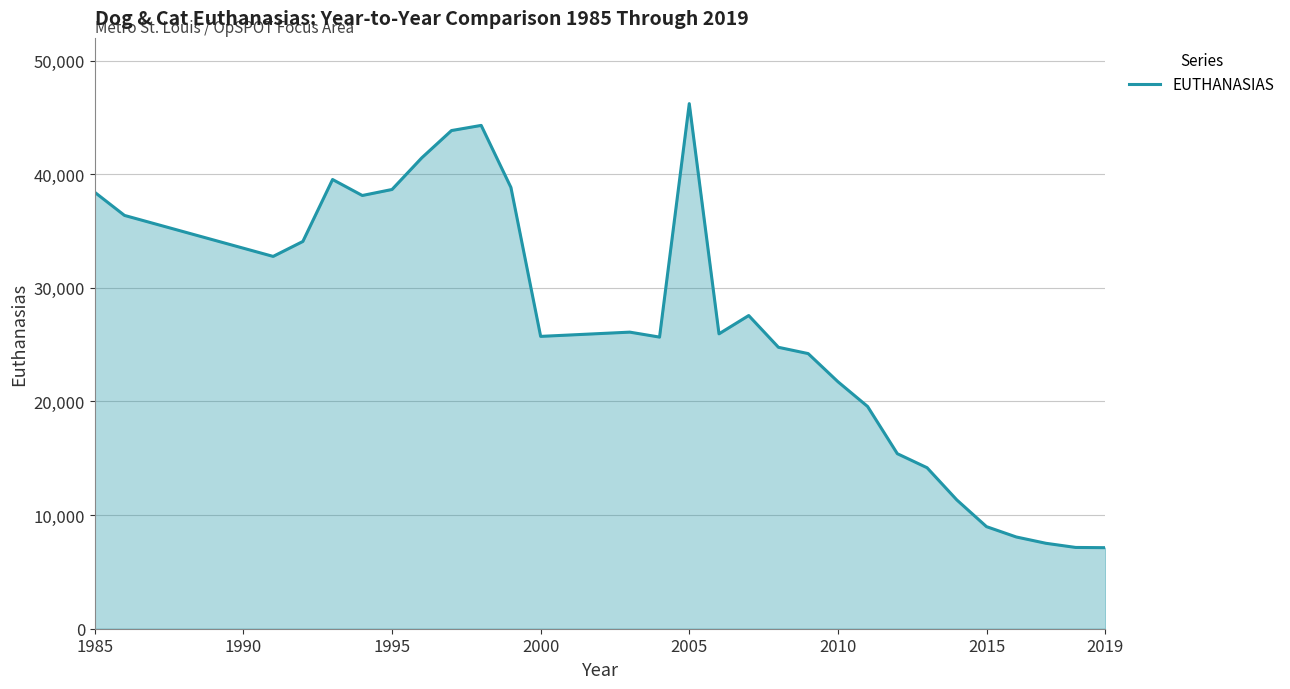

What is the minimum value shown in the chart?

7133